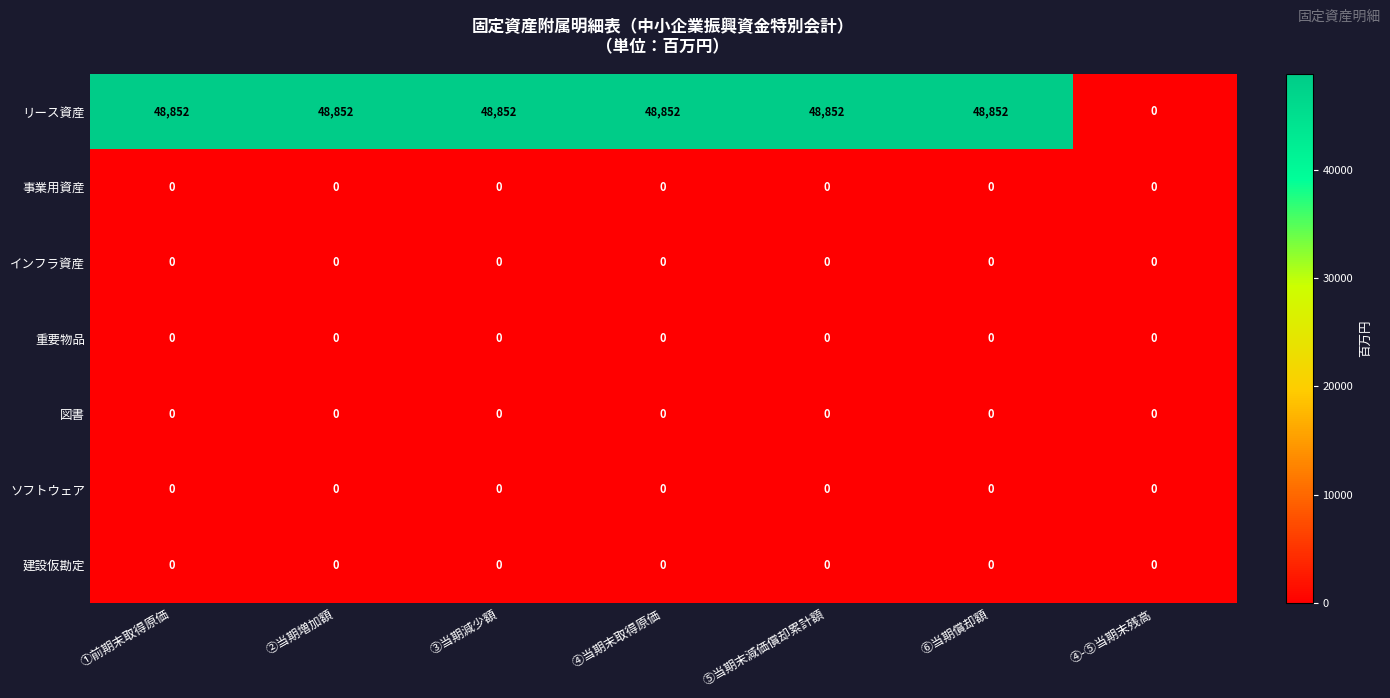

Which series changed the most between ⑤当期末減価償却累計額 and ④-⑤当期末残高?

リース資産